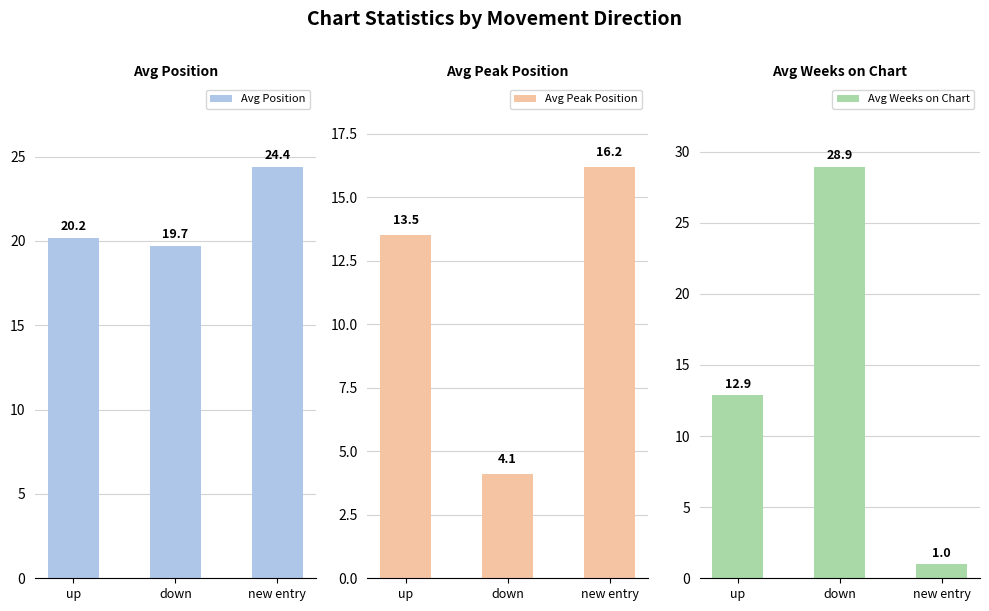

How many bars are there in each group?

3